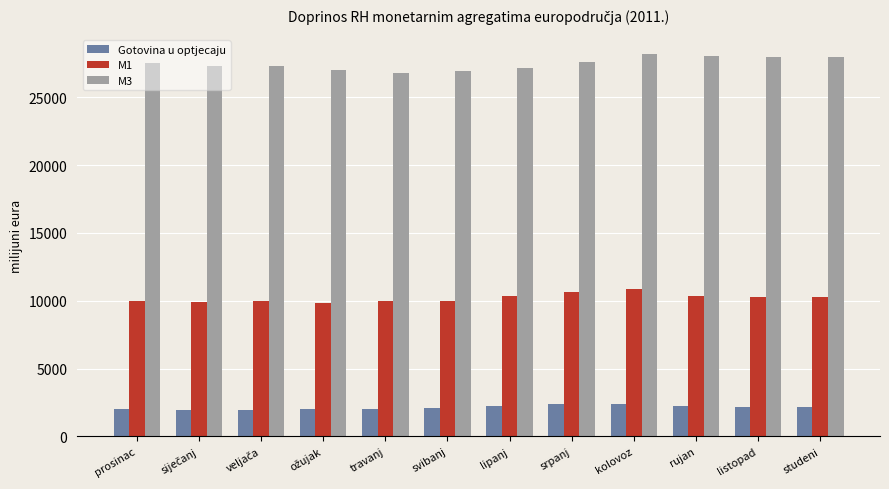

Where does the M1 series first go above 10293?

lipanj